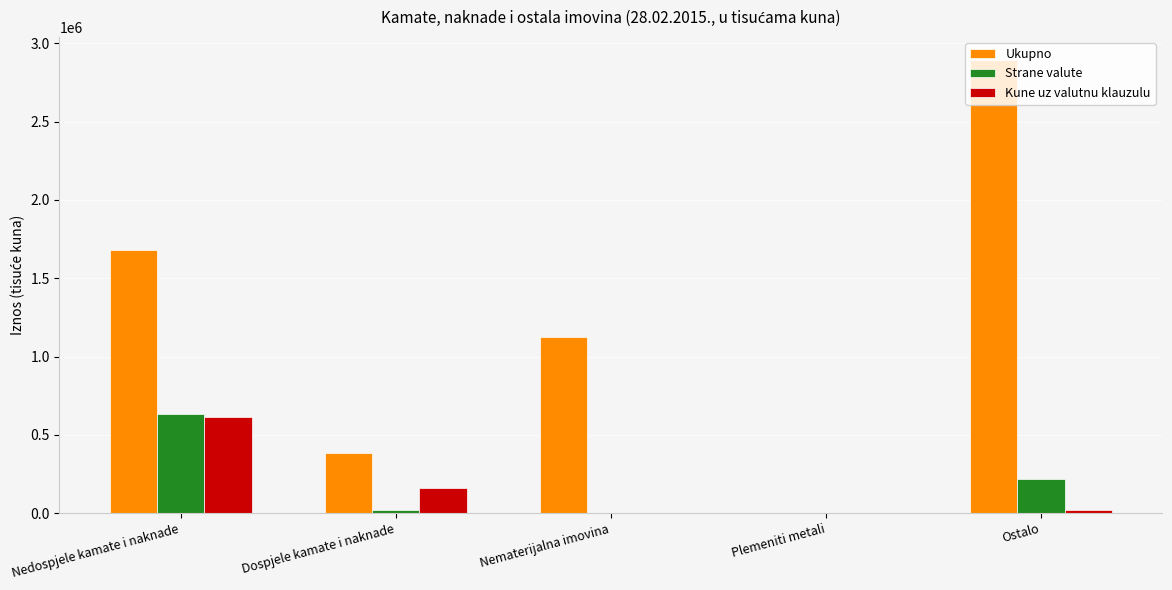

What are all the series names shown in the legend?

Ukupno, Strane valute, Kune uz valutnu klauzulu